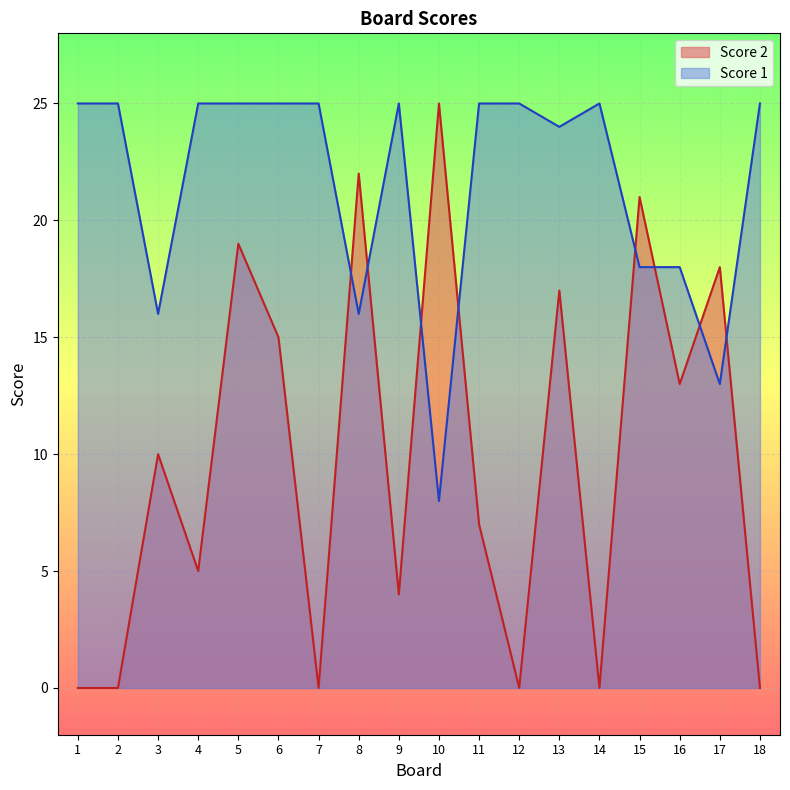

Count the number of categories in the chart.

18